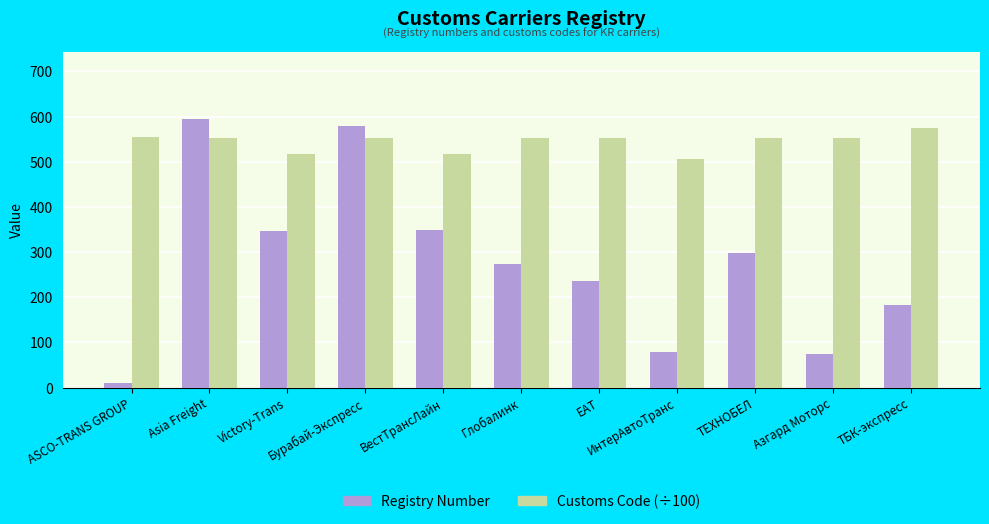

Rank the series by their average value, from highest to lowest.

Customs Code (÷100), Registry Number